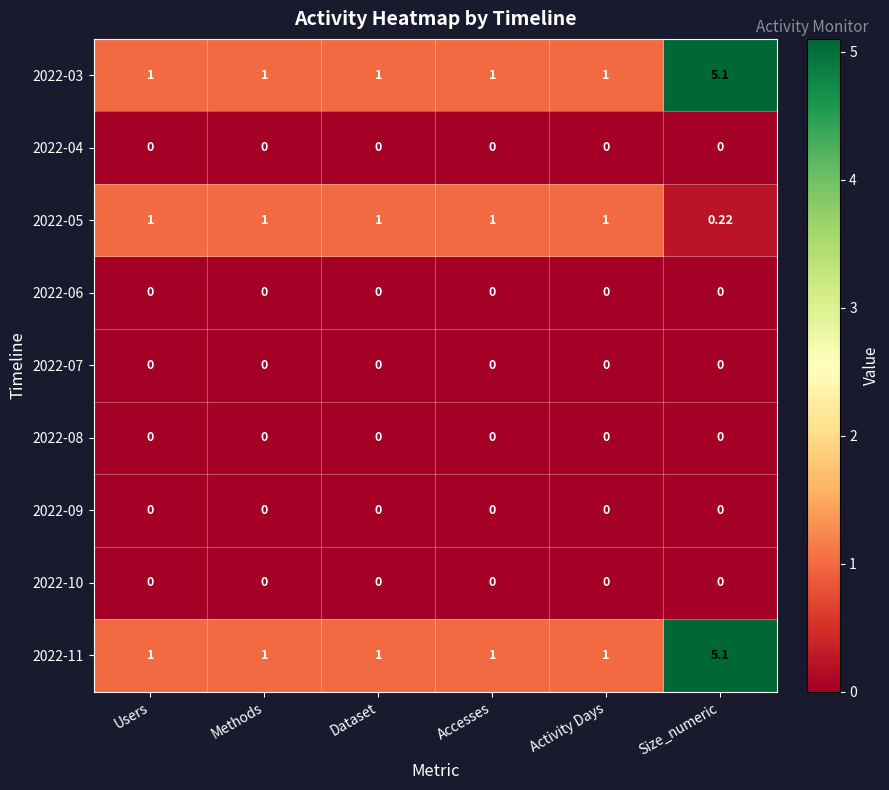

At which category is the sum across all series the highest?

Size_numeric